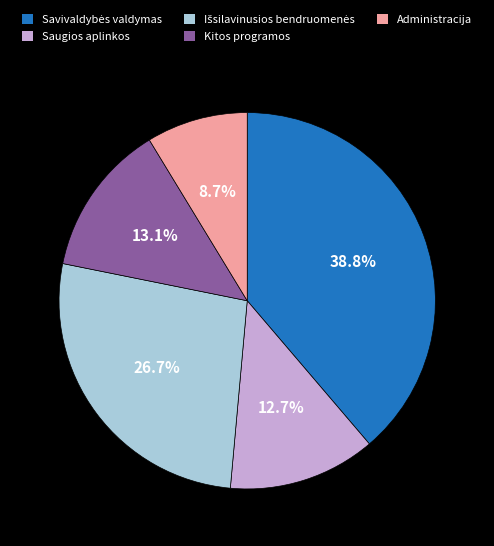

Which category has the smallest portion of the pie?

Administracija